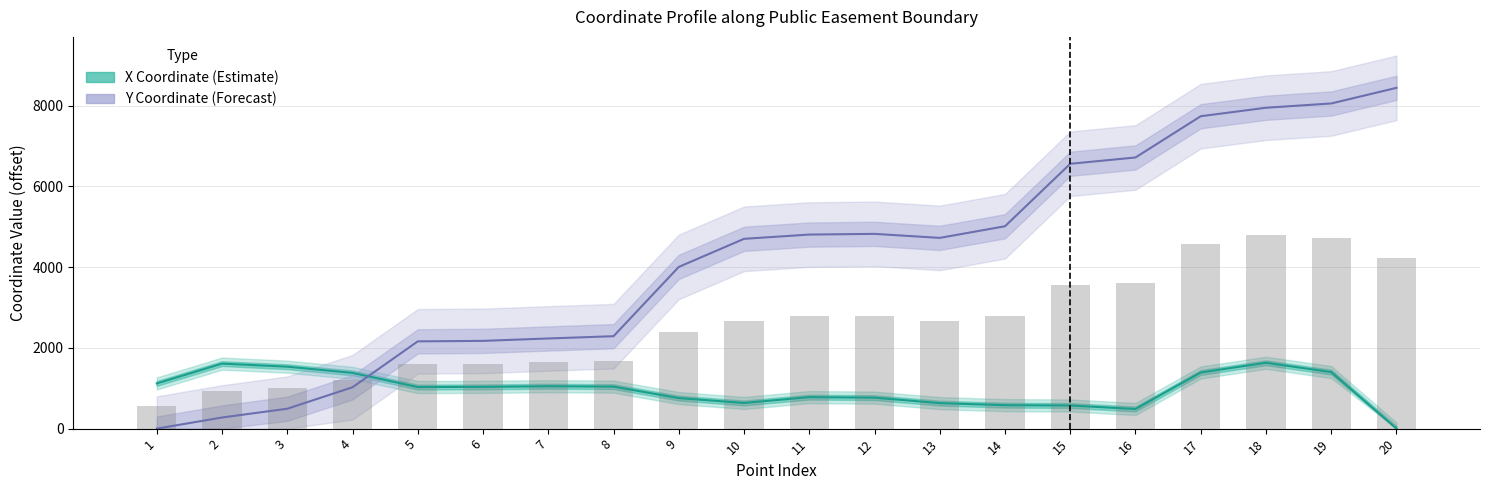

What is the difference between the maximum and minimum values in the Y Coordinate (Estimate) series?

8442.2